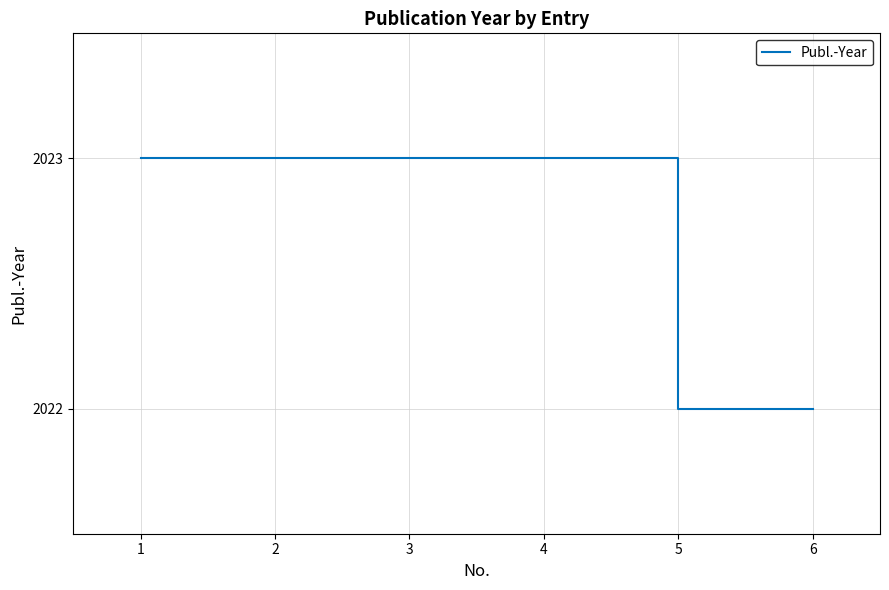

Reading right to left, what are all the values shown in this chart?

2022	2022	2023	2023	2023	2023